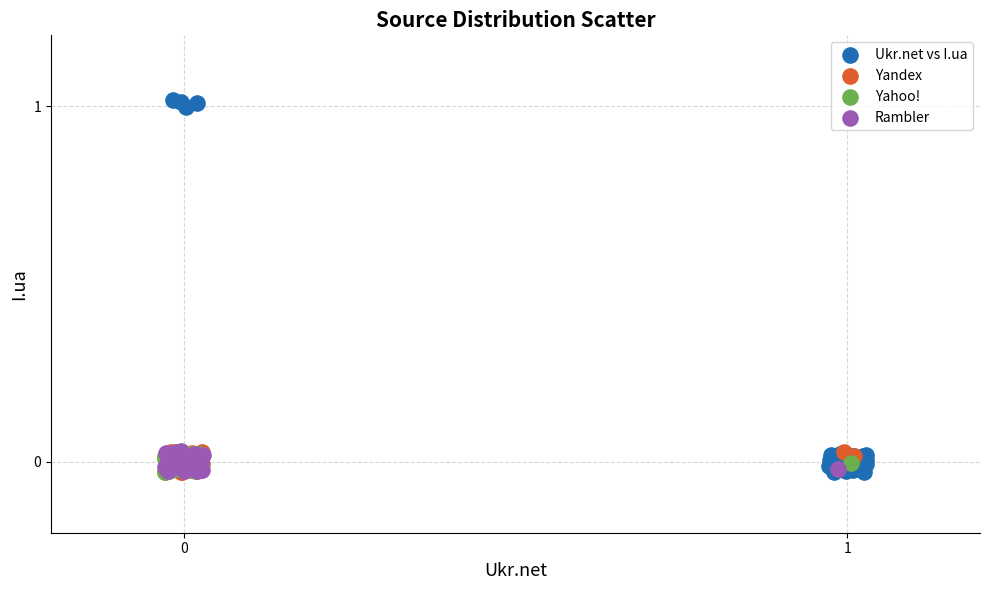

Which series has the widest spread of Y values?

Ukr.net vs I.ua